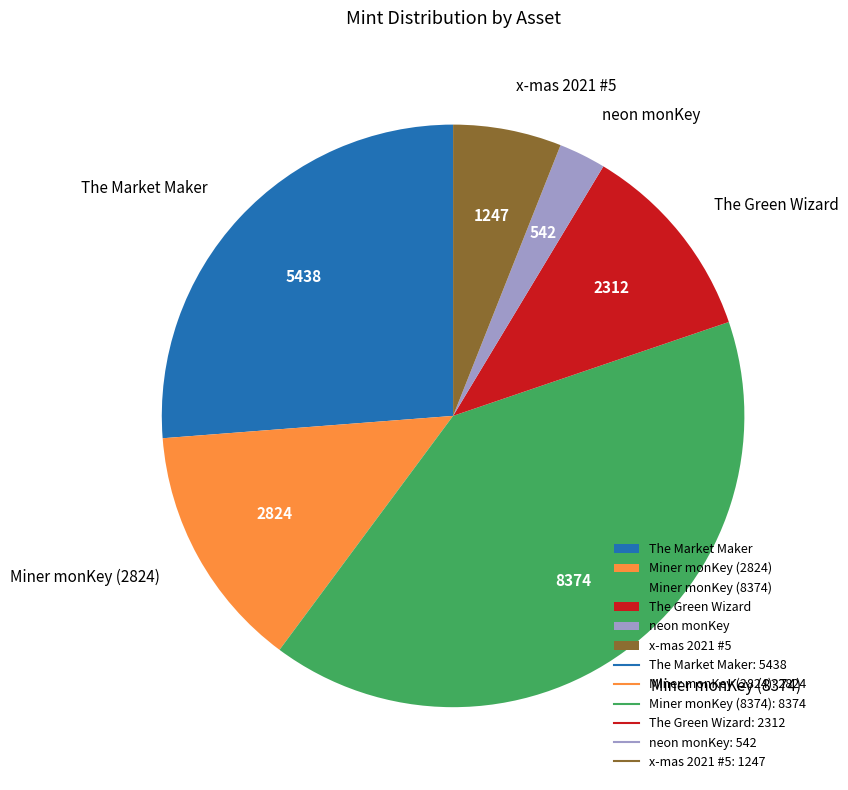

Rank the categories by value from highest to lowest.

Miner monKey (8374), The Market Maker, Miner monKey (2824), The Green Wizard, x-mas 2021 #5, neon monKey